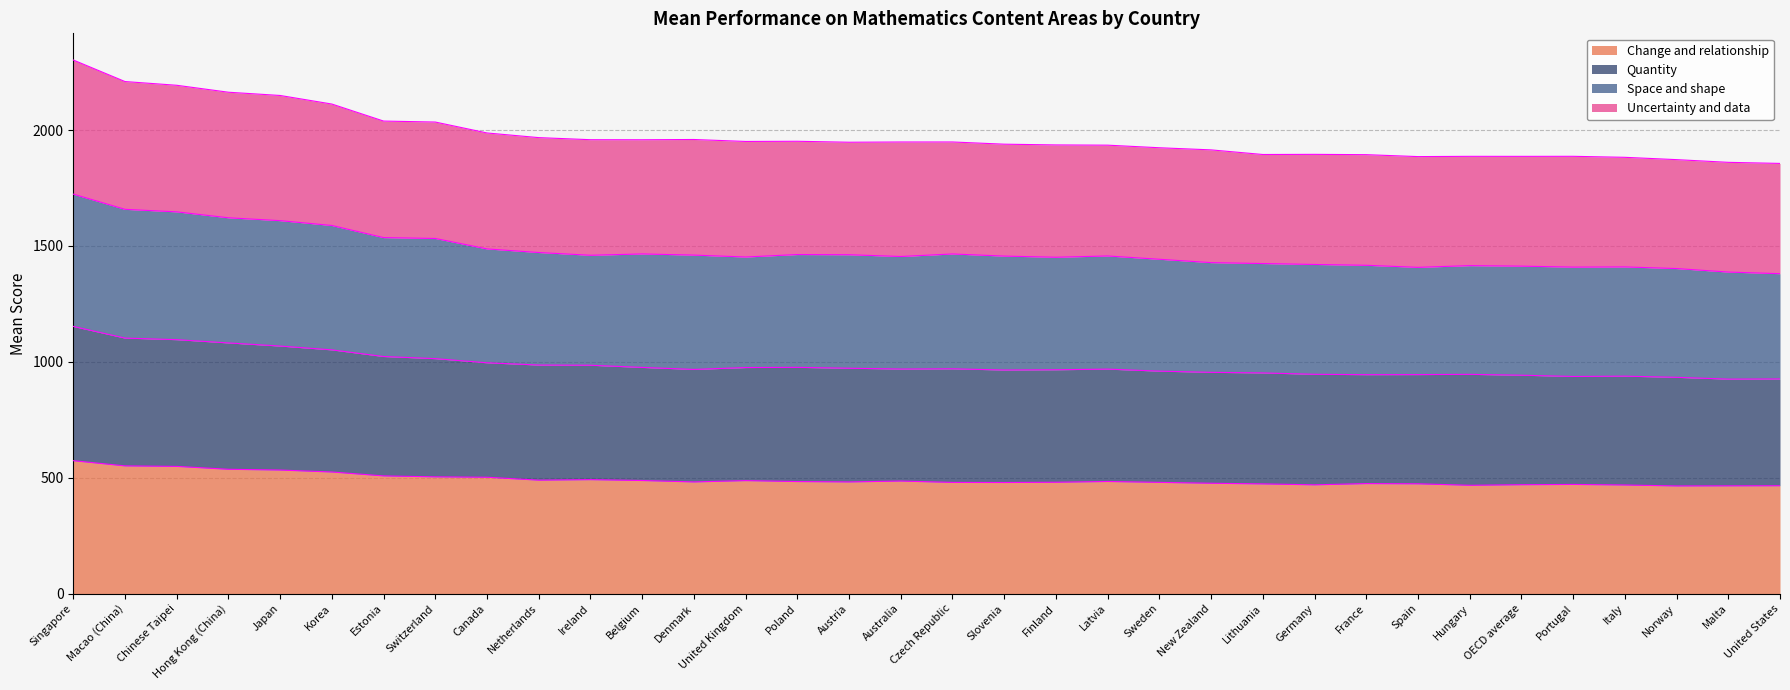

What is the label of the 16th point from the right?

Slovenia